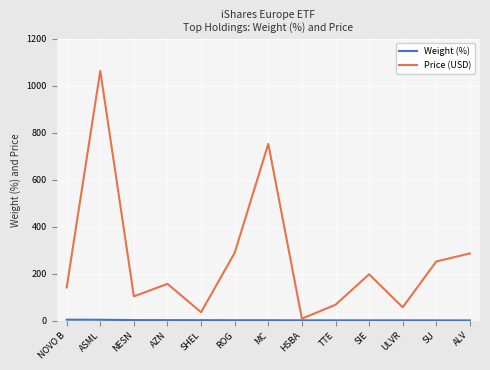

Which series has the largest total across all categories?

Price (USD)